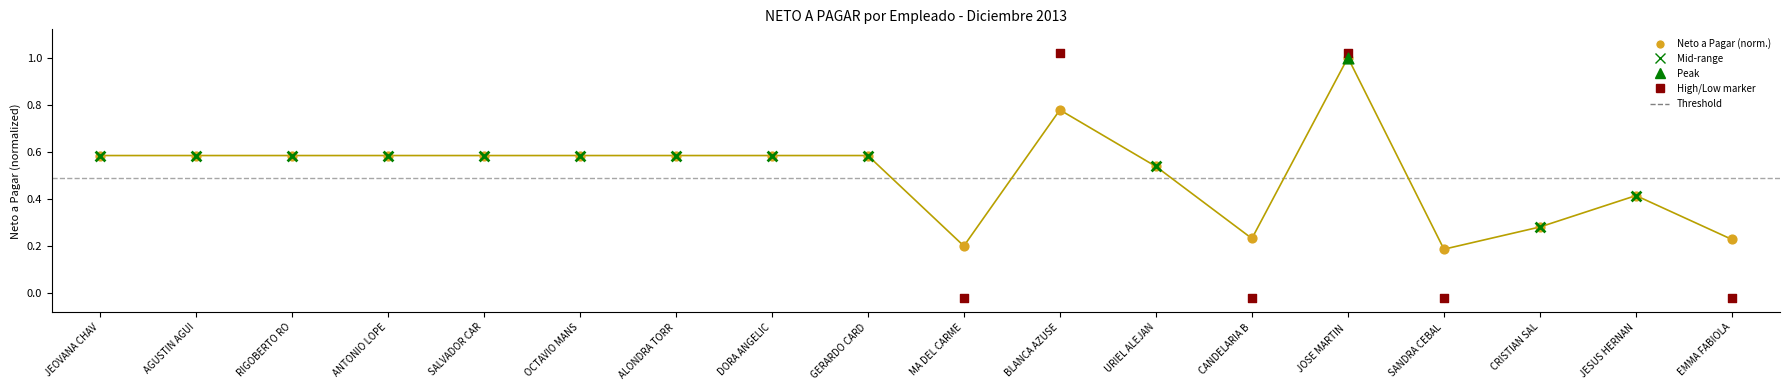

What is the change in value from ANTONIO LOPE to MA DEL CARME?

-0.4